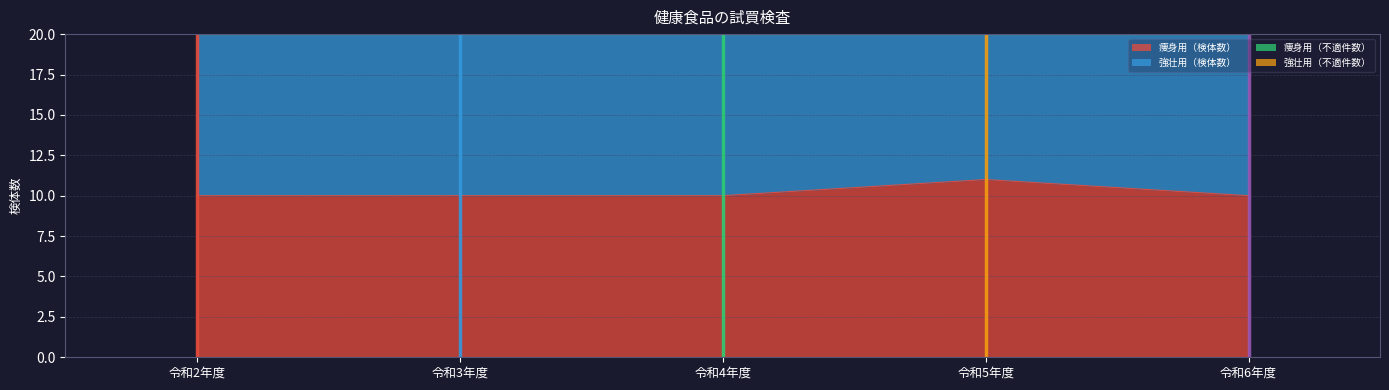

The 痩身用（検体数） series shows 20 at 令和5年度. True or false?

False